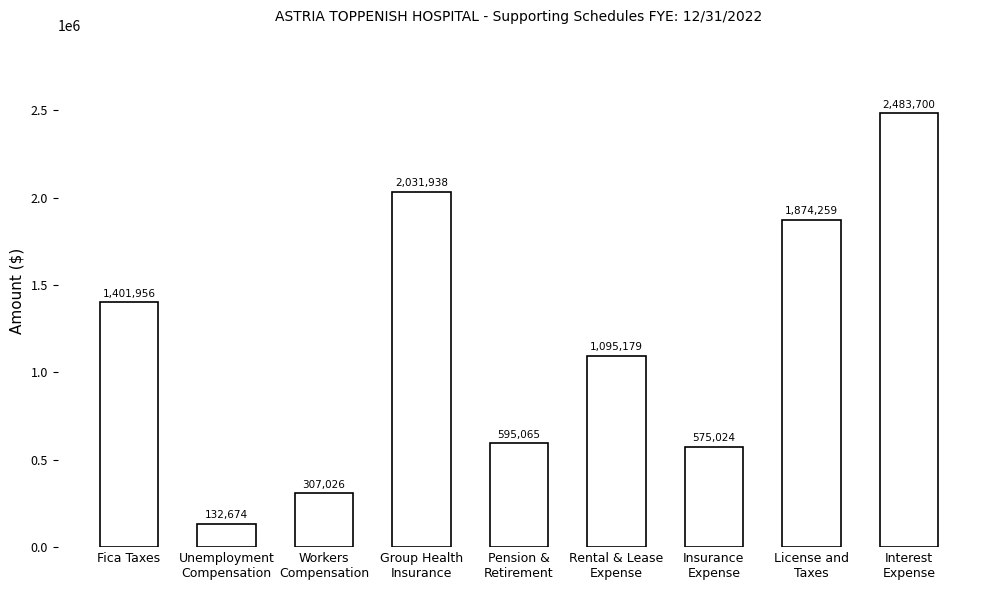

Are the bars horizontal?

No